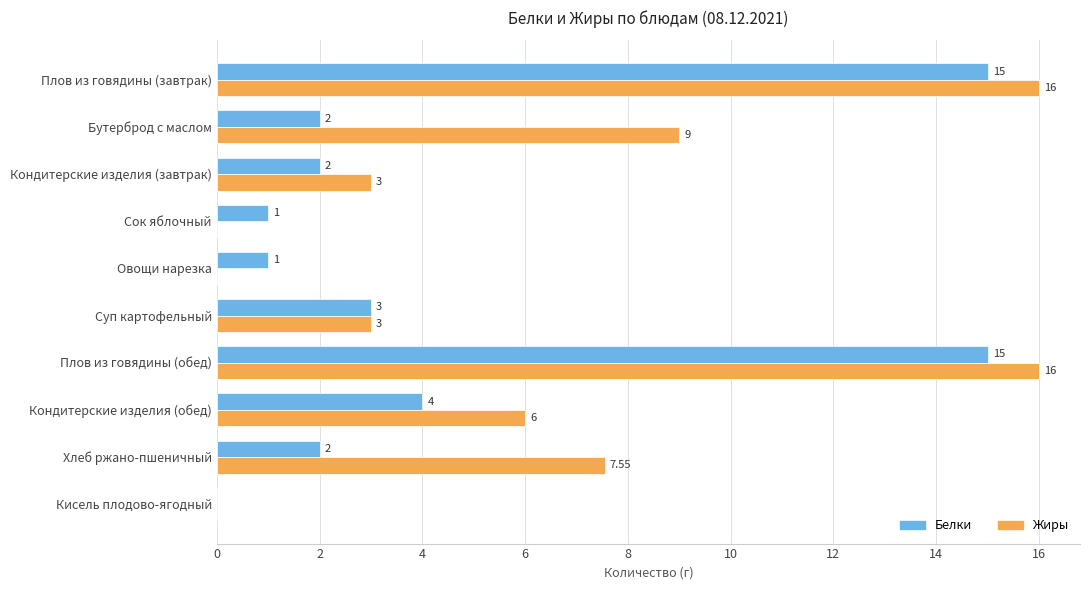

What is the sum of the Белки values at Плов из говядины (завтрак) and Бутерброд с маслом?

17.0